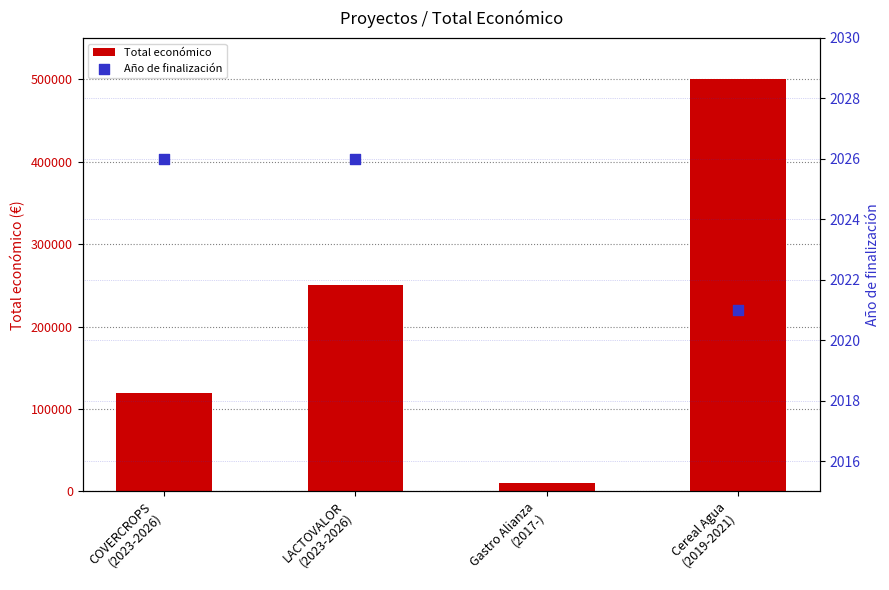

What is the maximum value for Total económico?

499930